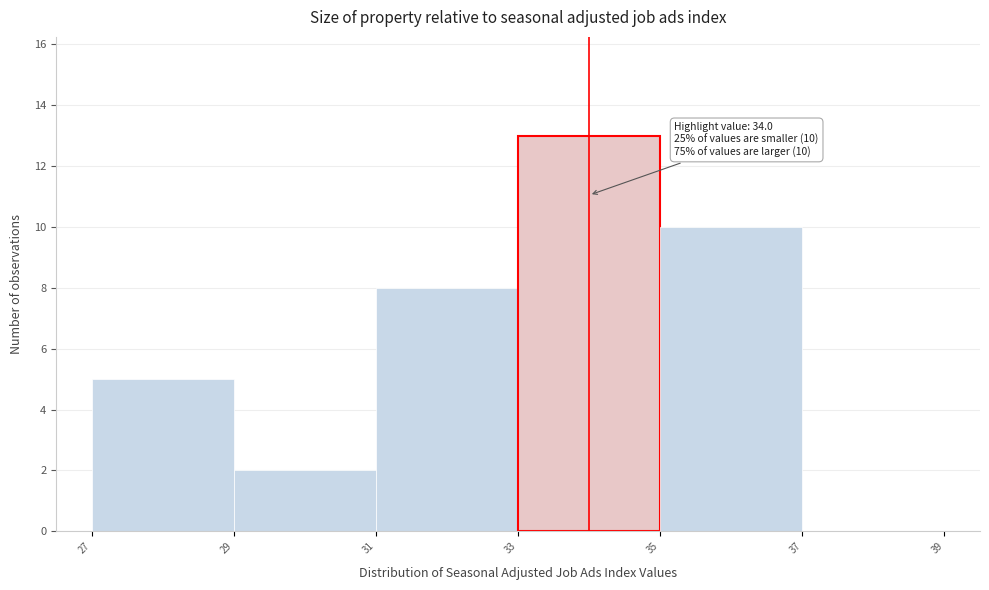

Which range on the x-axis has the tallest bar?

33 to 35